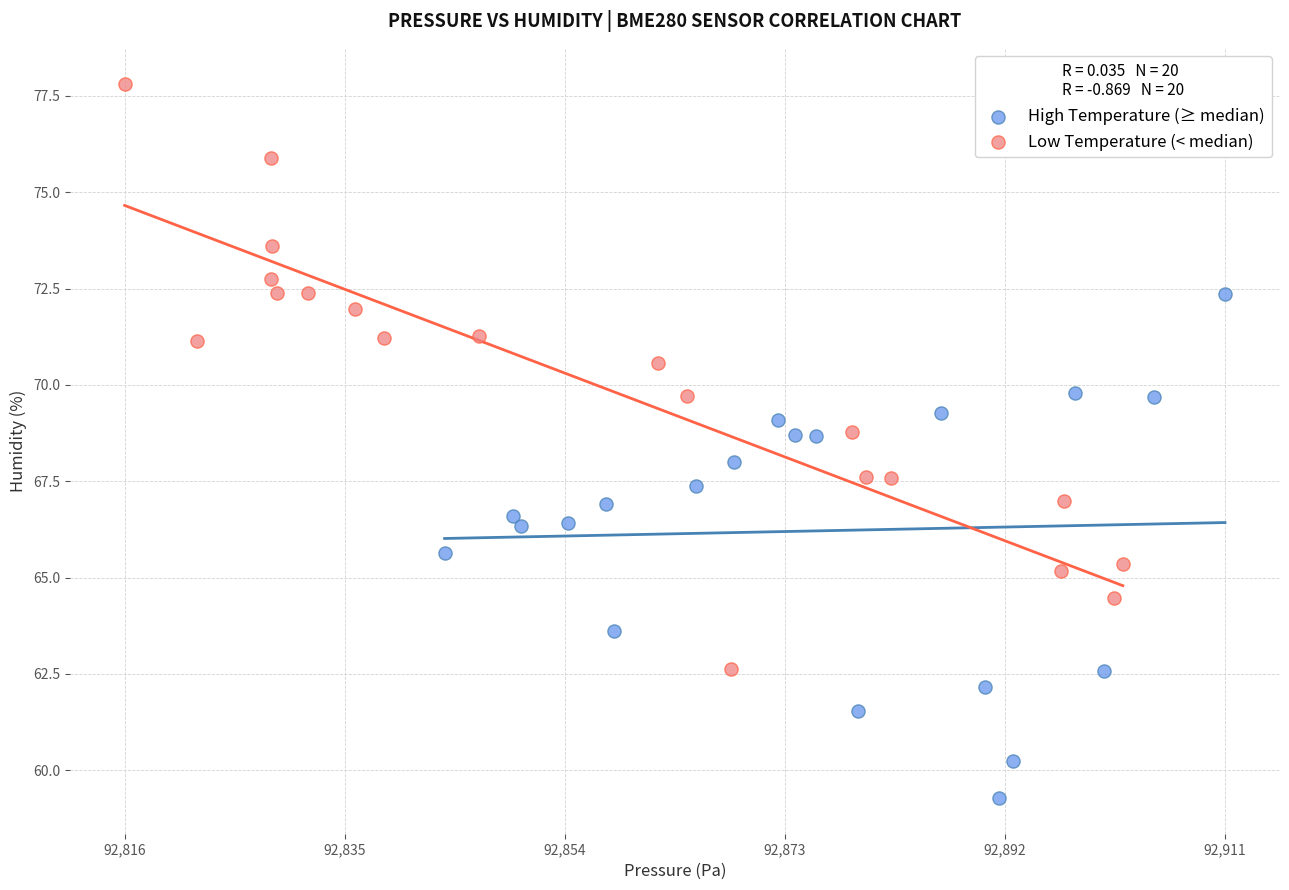

What are all the series names shown in the legend?

High Temperature (≥ median), Low Temperature (< median)